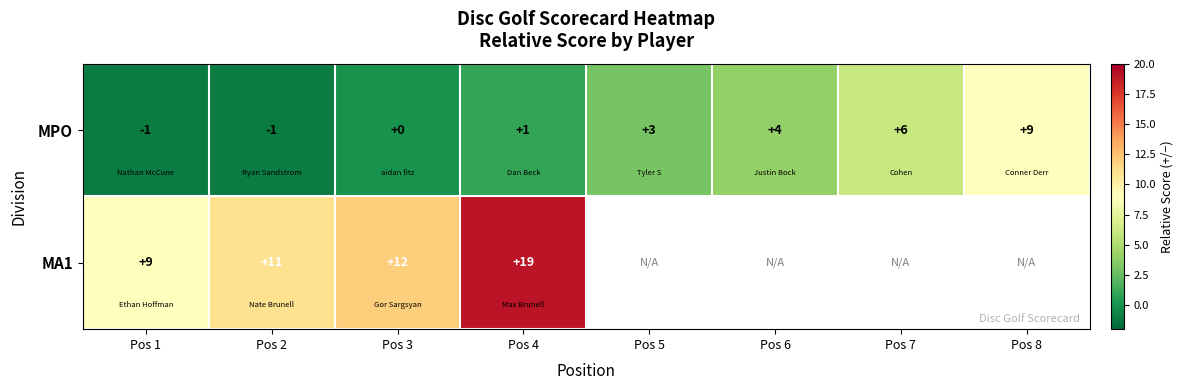

What is the sum of all MPO values?

21